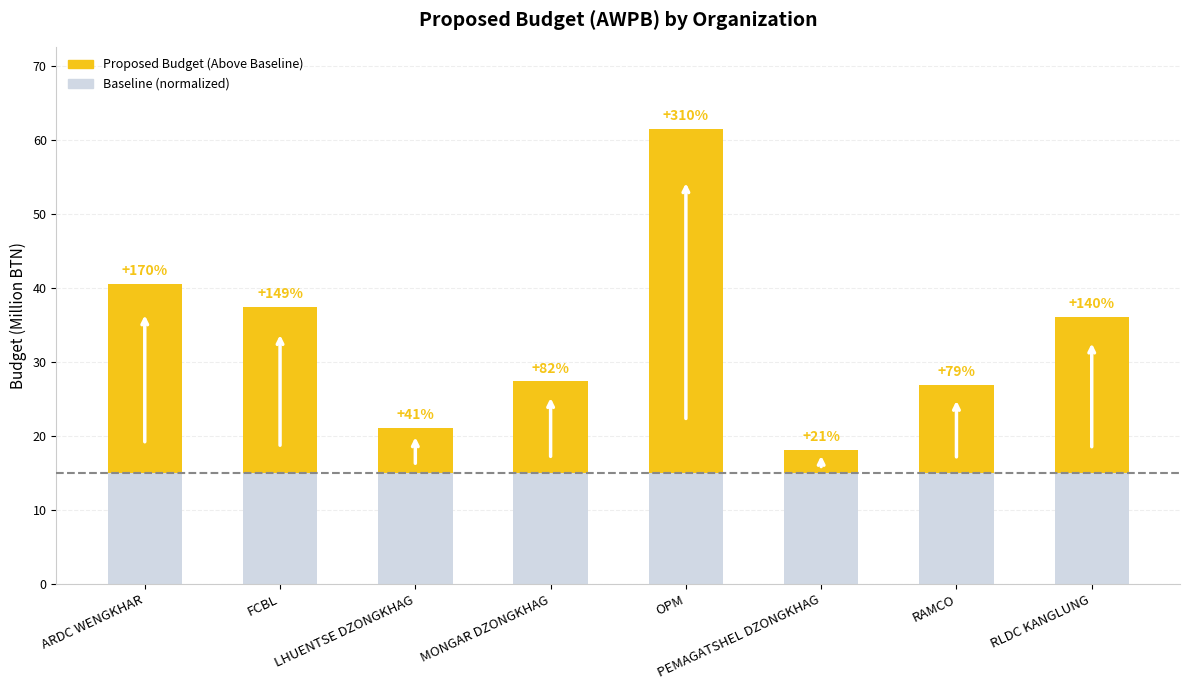

How many bars are there in total?

8